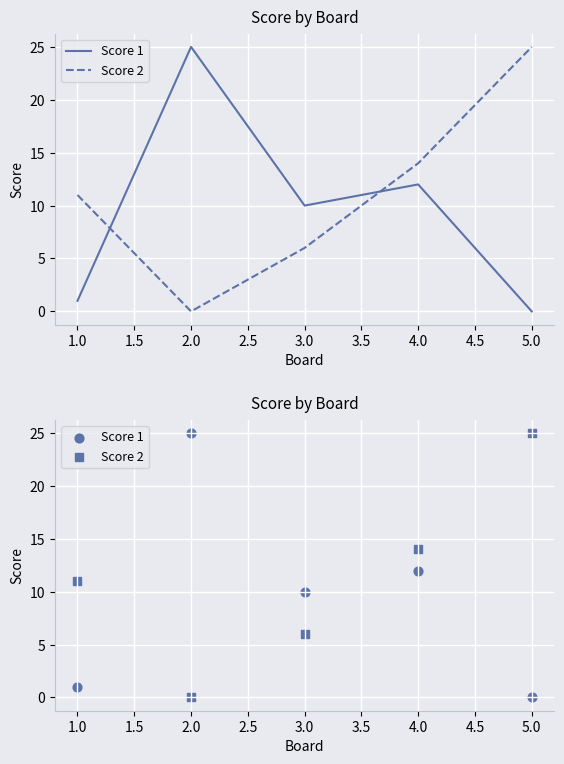

Which series reaches the minimum Y coordinate?

Score 1